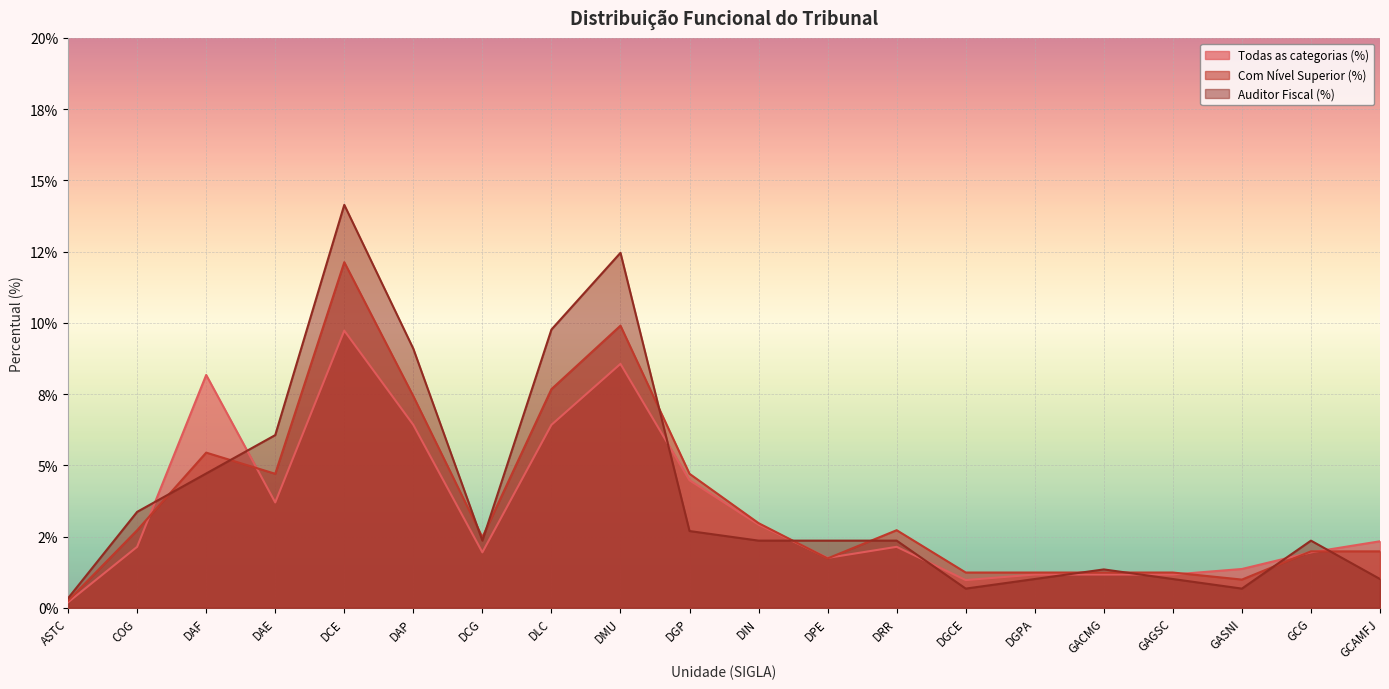

List the series in order of their peak value, lowest first.

Todas as categorias (%), Com Nível Superior (%), Auditor Fiscal (%)